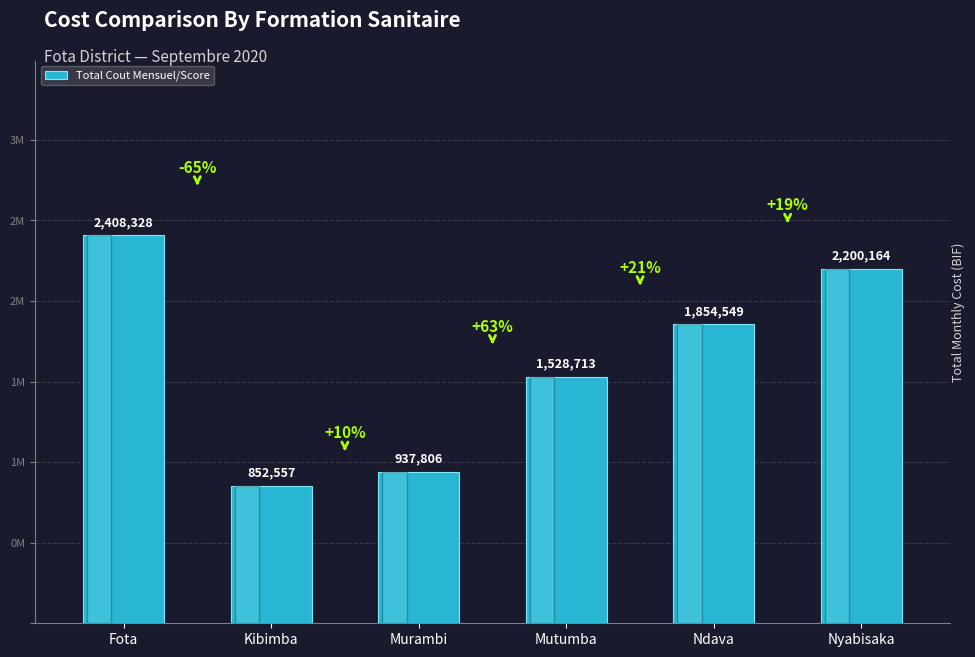

What is the approximate value at Mutumba, to the nearest 50?

1528700